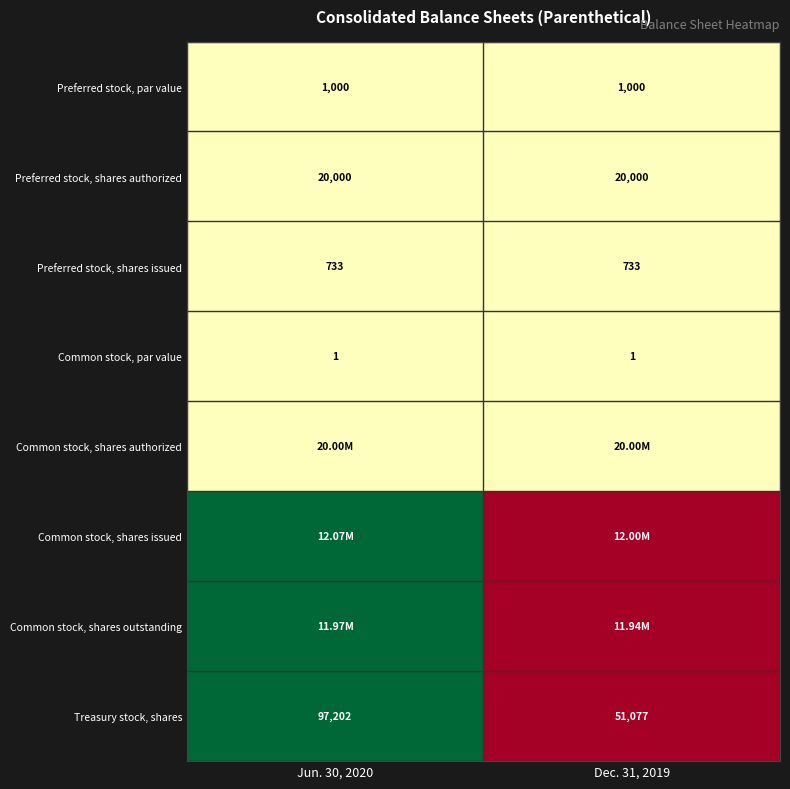

Rank the categories by Treasury stock, shares value from lowest to highest.

Dec. 31, 2019, Jun. 30, 2020